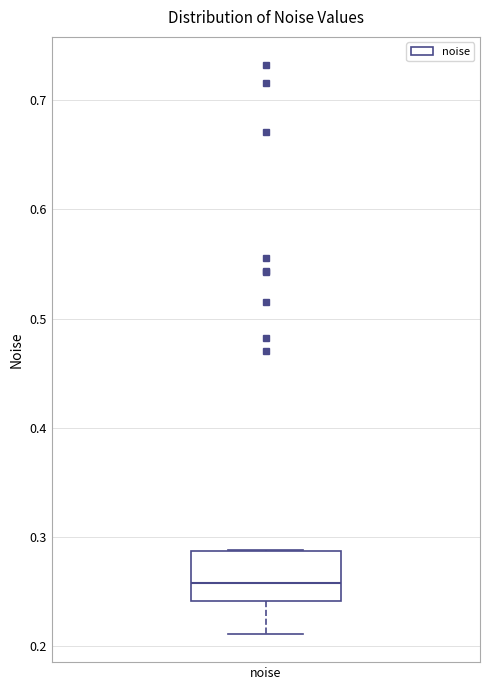

Where does the median line of the box for noise sit on the y-axis? The values are not printed on the chart, so give them approximately, as read against the axis.

0.26